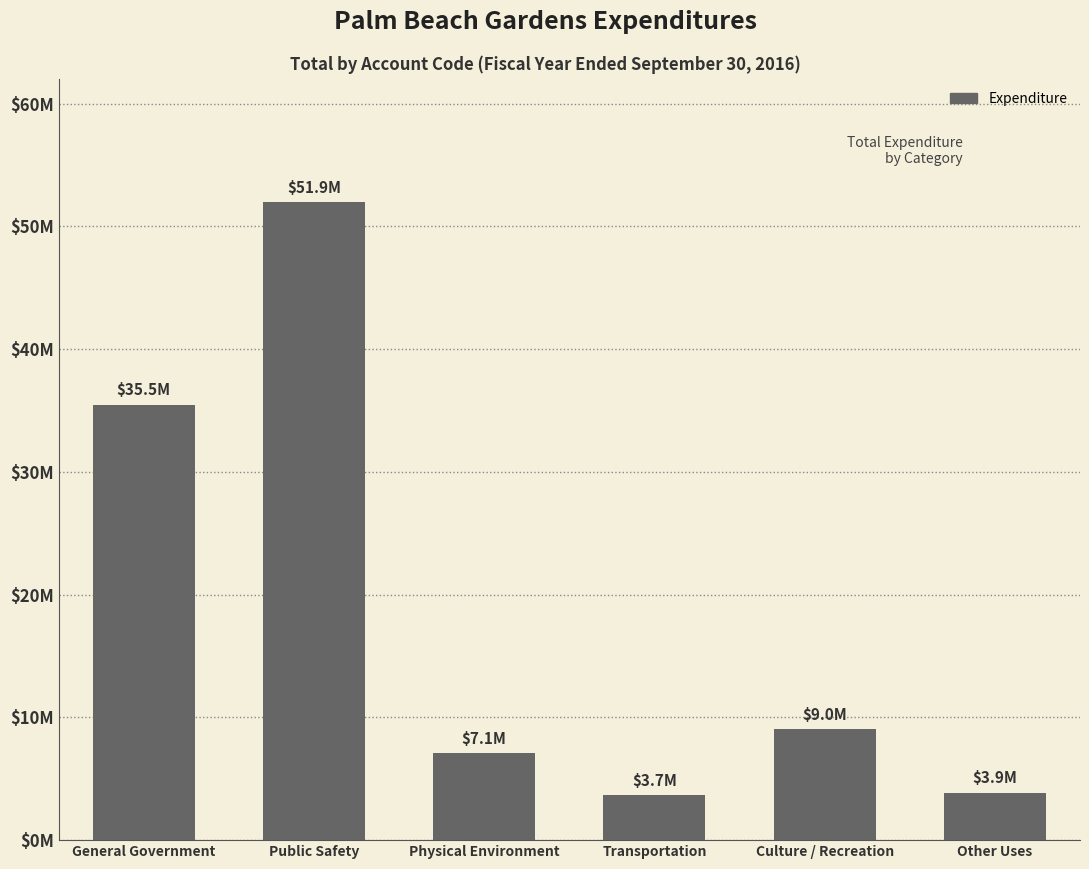

Reading left to right, list all the values displayed in this chart.

General Government=35477562	Public Safety=51940121	Physical Environment=7094063	Transportation=3699272	Culture / Recreation=9045094	Other Uses=3872378